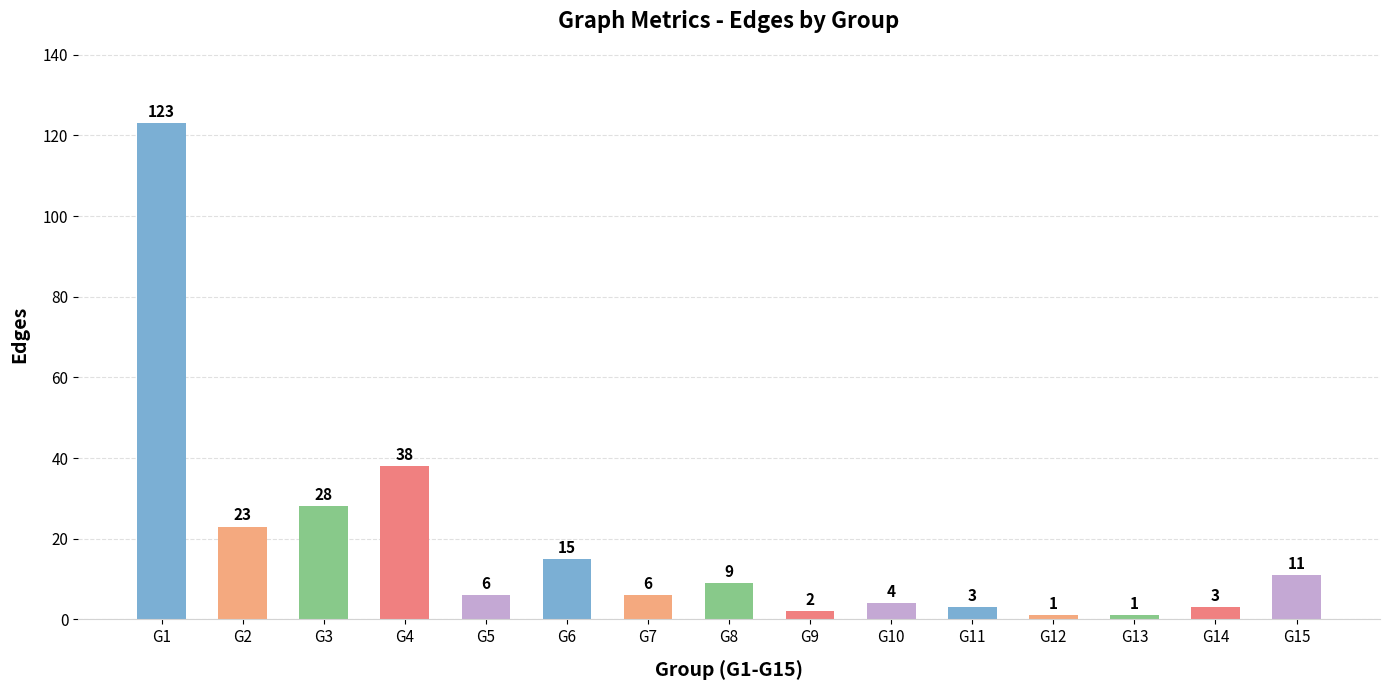

What is the value of the 9th bar from the left?

2